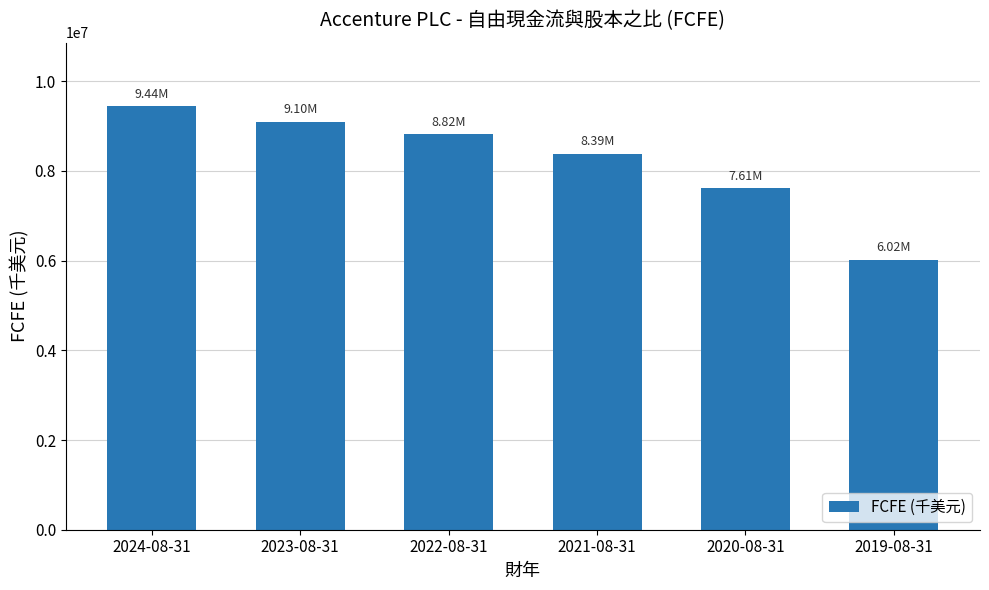

How many categories are shown in the chart?

6